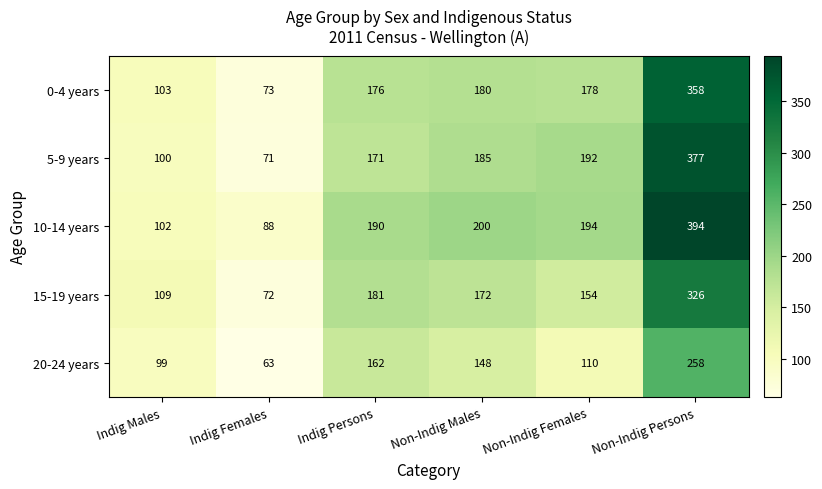

What is the difference between the second highest and minimum values in the 5-9 years series?

121